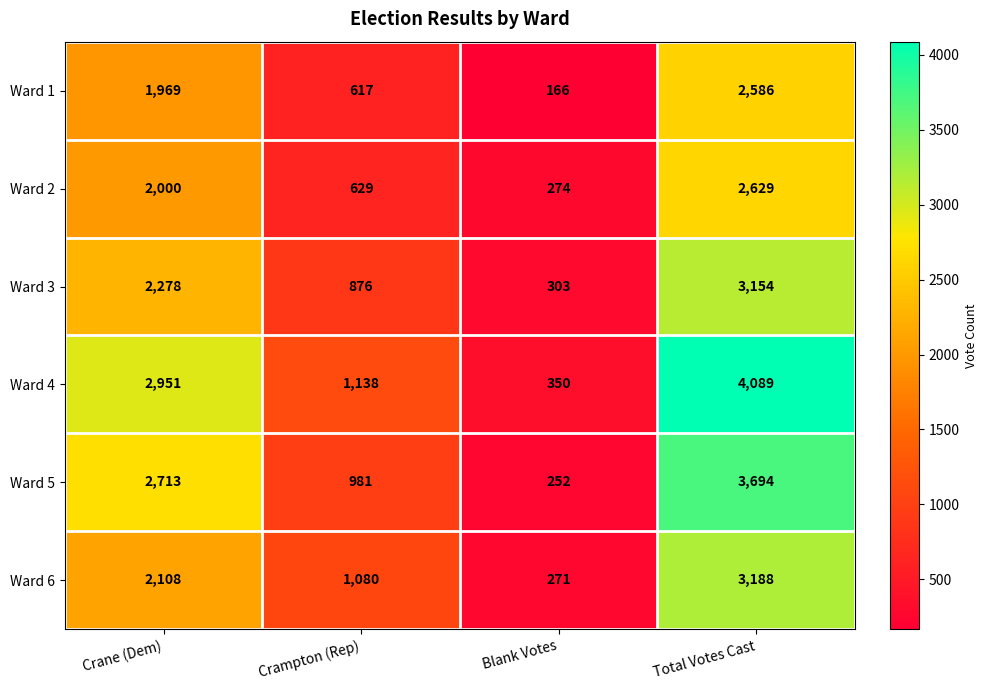

List the series in order of their peak value, lowest first.

Ward 1, Ward 2, Ward 3, Ward 6, Ward 5, Ward 4